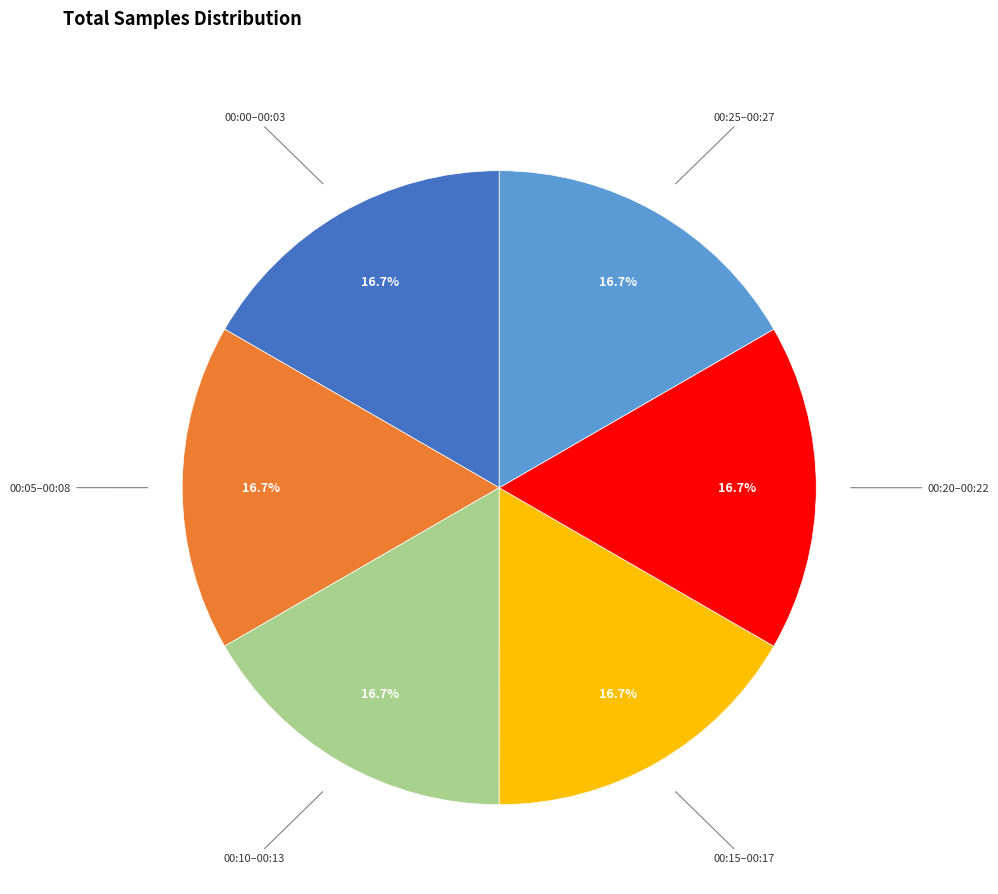

Is 00:00–00:03 the majority of the pie?

No